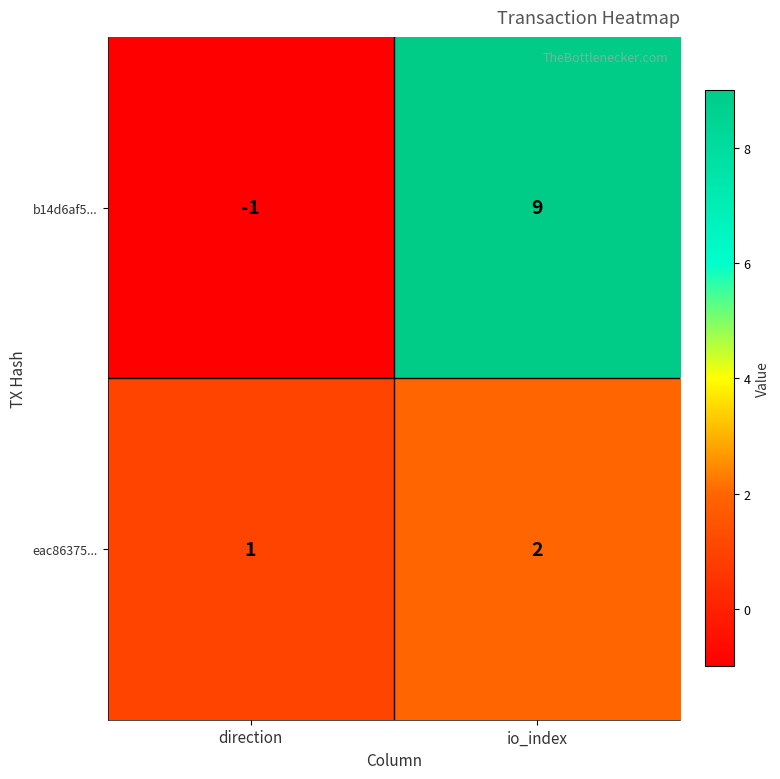

List the series in order of their peak value, lowest first.

eac86375..., b14d6af5...